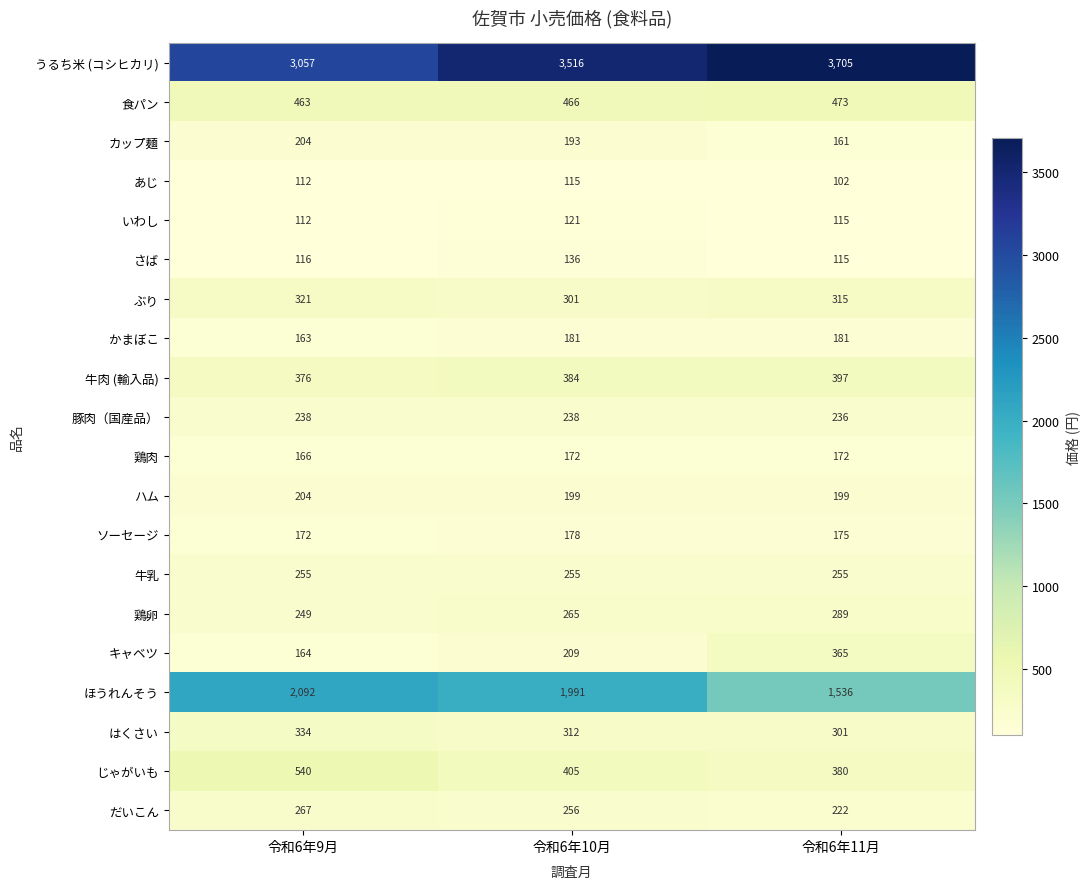

How many distinct data groups are displayed?

20